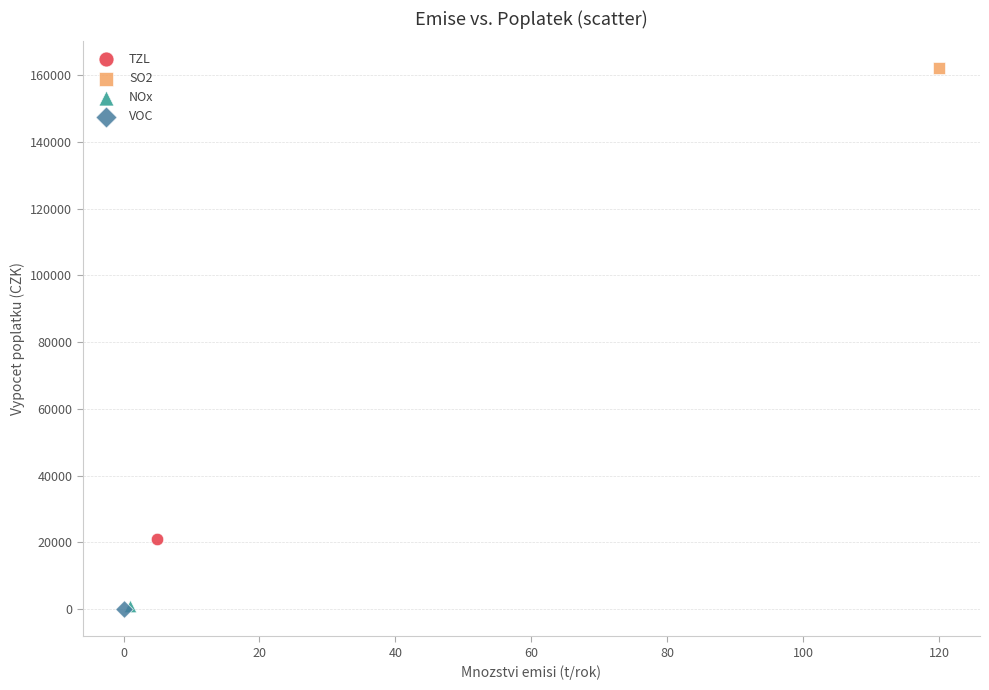

What are all the series names shown in the legend?

TZL, SO2, NOx, VOC